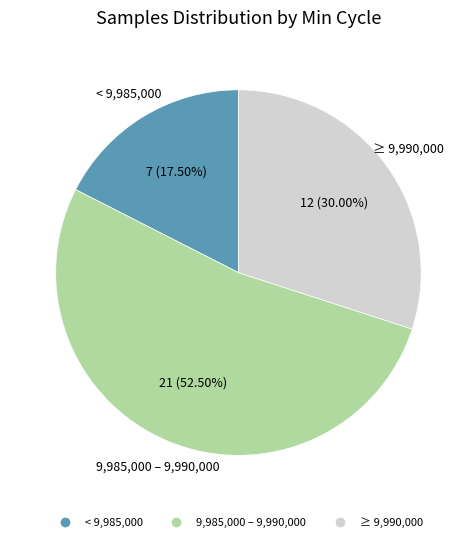

Is there a majority slice in this chart?

Yes